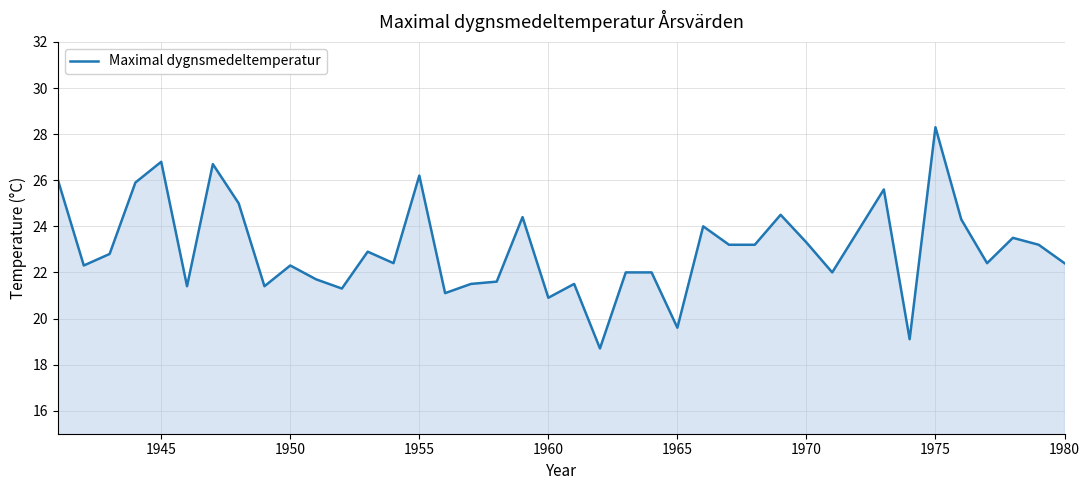

What is the minimum value shown in the chart?

18.7